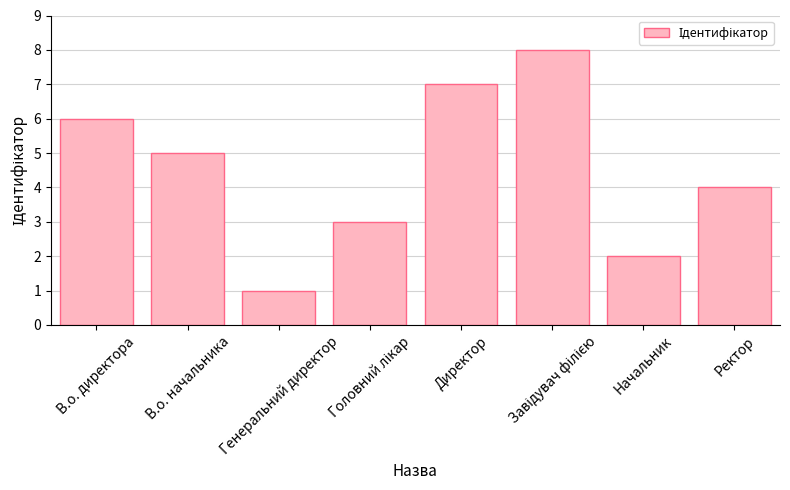

How many series are shown in this chart?

1